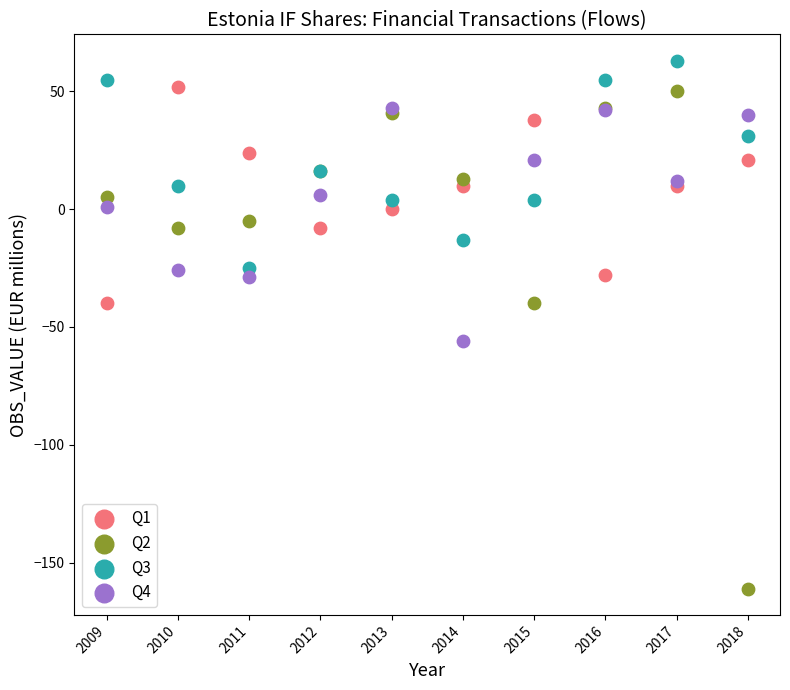

What are all the series names shown in the legend?

Q1, Q2, Q3, Q4